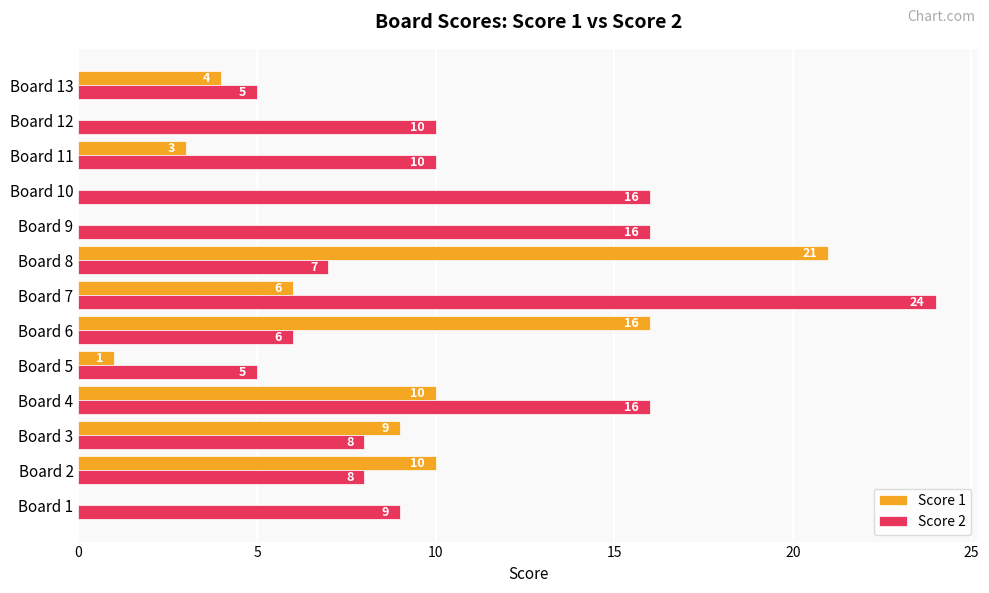

What is the sum of all Score 2 values?

140